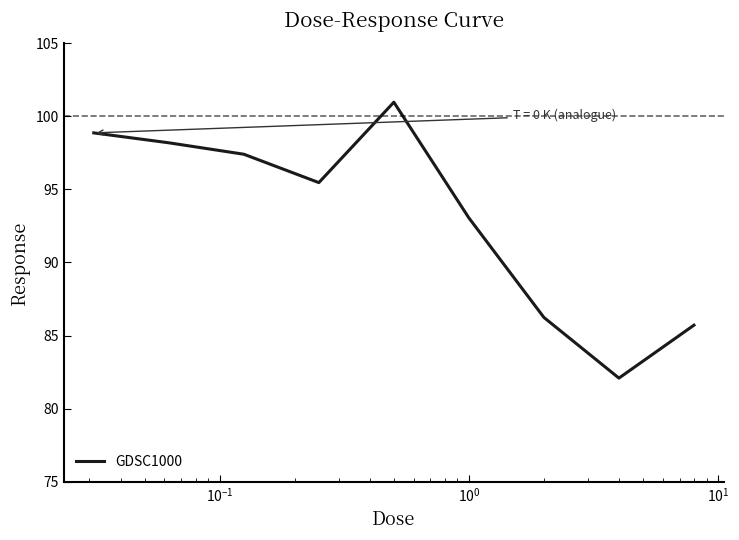

How many distinct data groups are displayed?

1